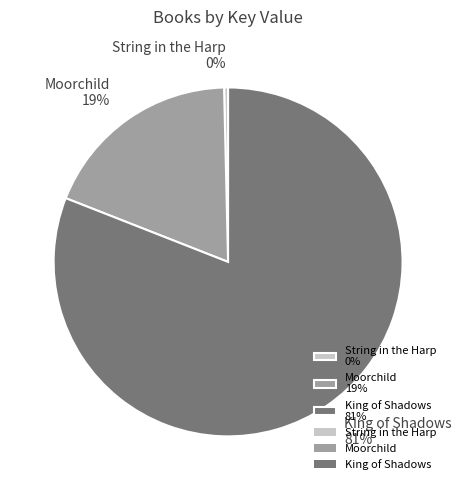

Does King of Shadows account for over 50% of the chart?

Yes